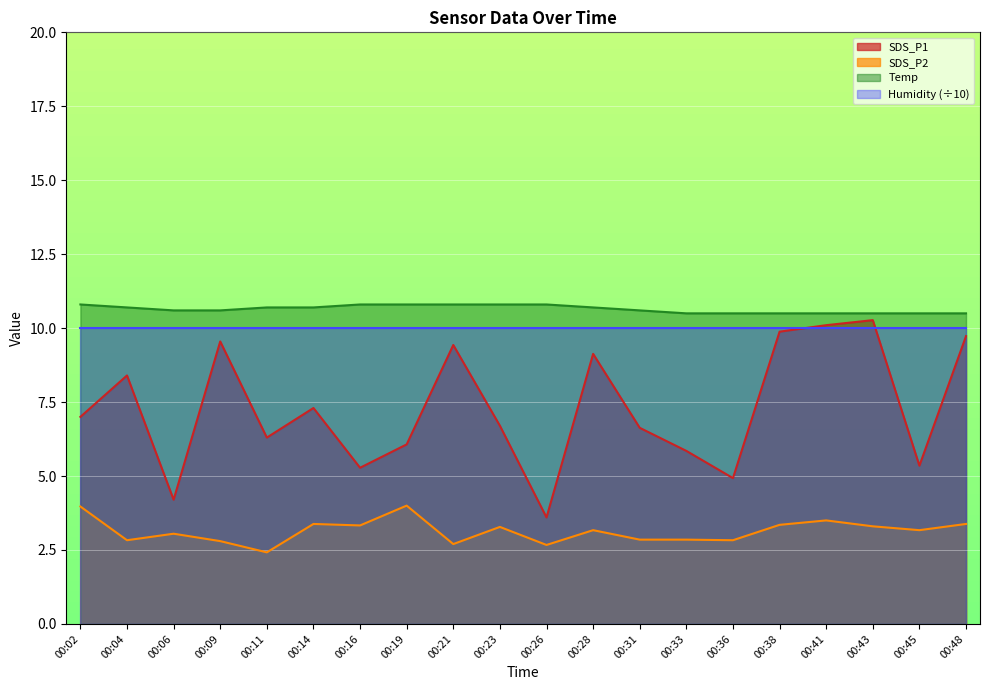

True or false: SDS_P1 and Temp cross at least once.

False